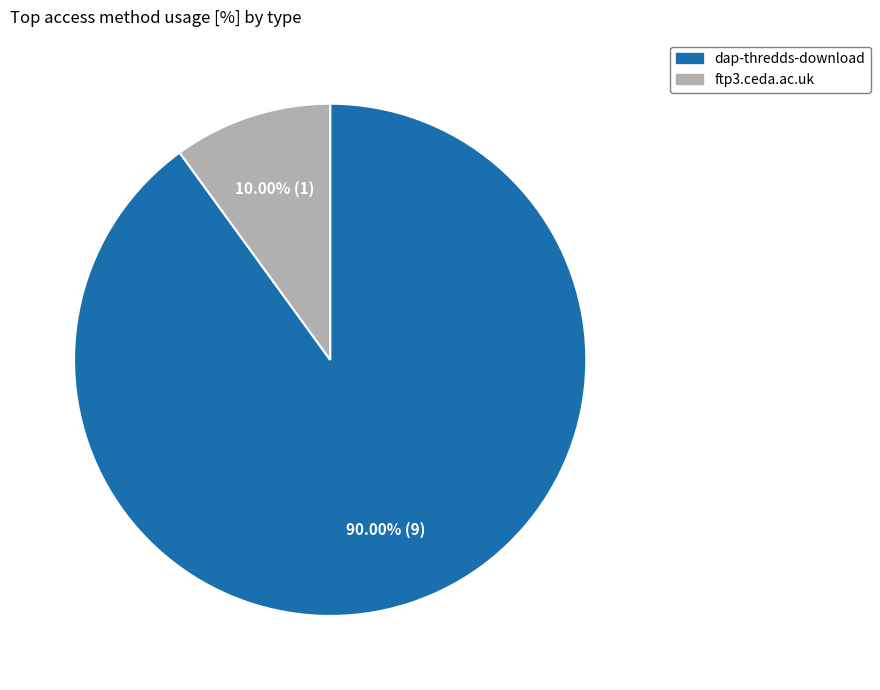

Rank the categories by value from lowest to highest.

ftp3.ceda.ac.uk, dap-thredds-download